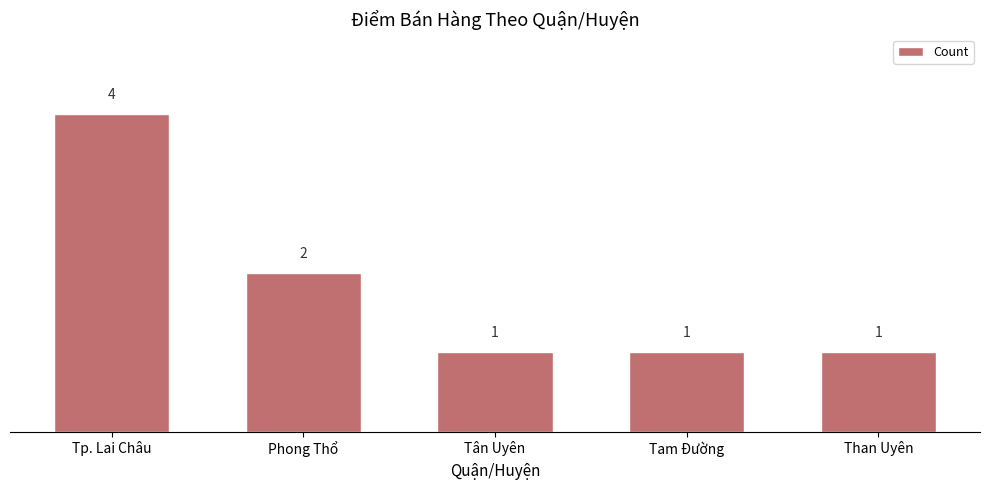

Count the values in the range 1 to 2.

4